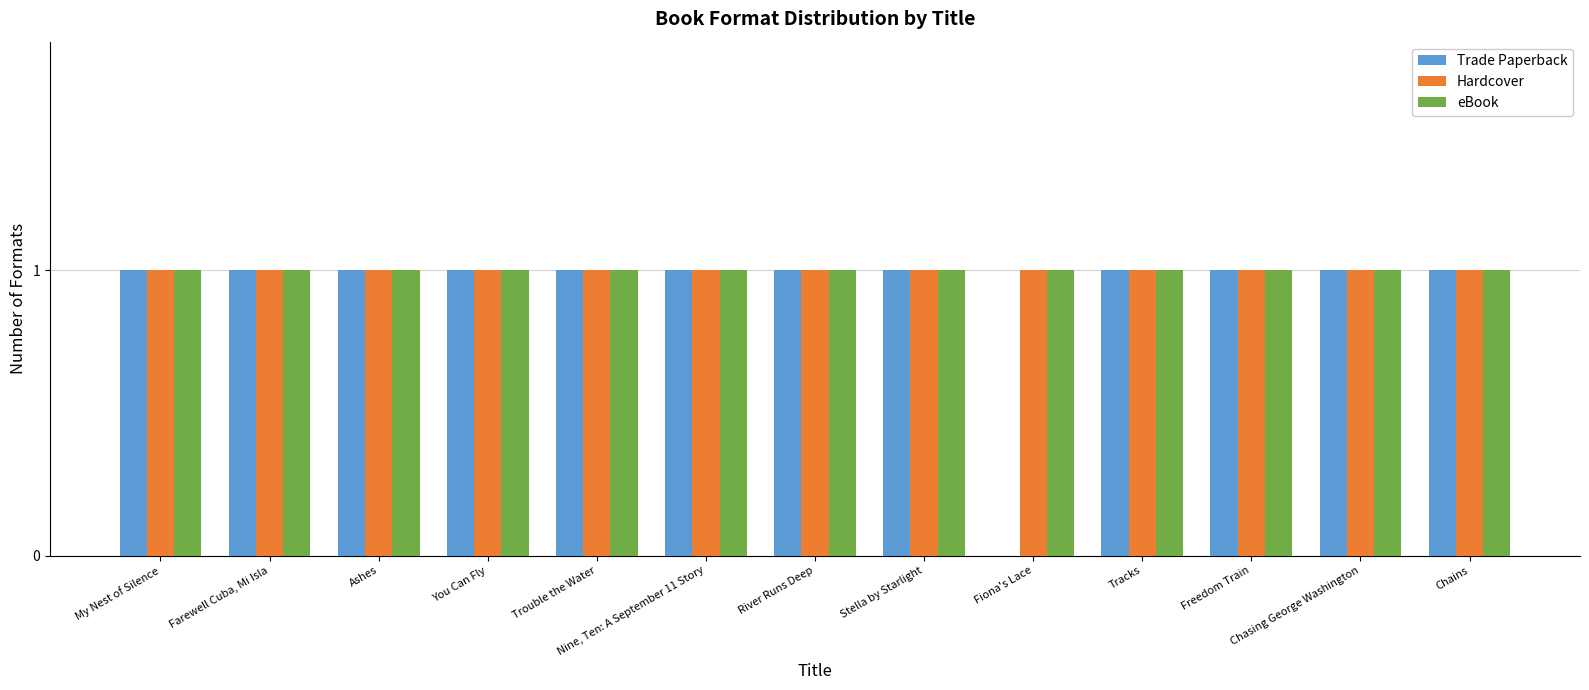

Reading left to right, transcribe all the data shown in this chart.

Trade Paperback: 1	1	1	1	1	1	1	1	0	1	1	1	1
Hardcover: 1	1	1	1	1	1	1	1	1	1	1	1	1
eBook: 1	1	1	1	1	1	1	1	1	1	1	1	1